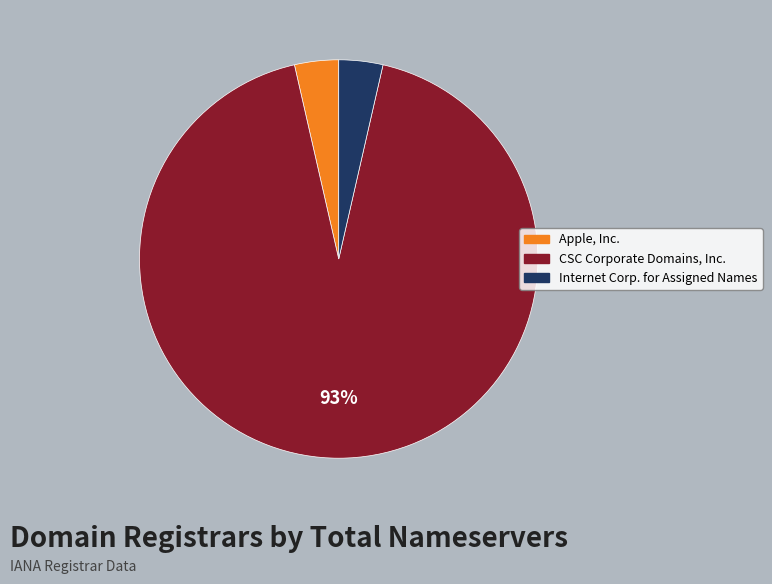

Is there a majority slice in this chart?

Yes